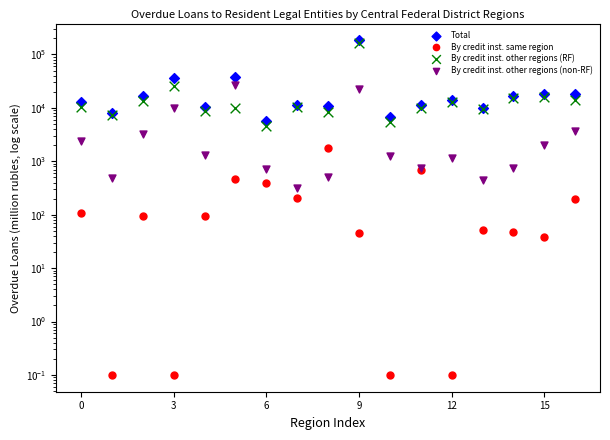

What are all the series names shown in the legend?

Total, By credit inst. same region, By credit inst. other regions (RF), By credit inst. other regions (non-RF)